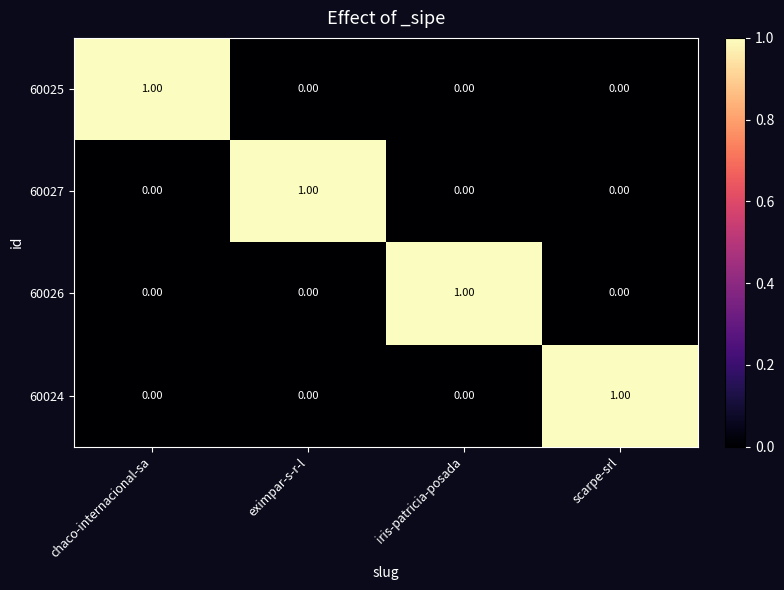

How many positive values does the 60024 series have?

1